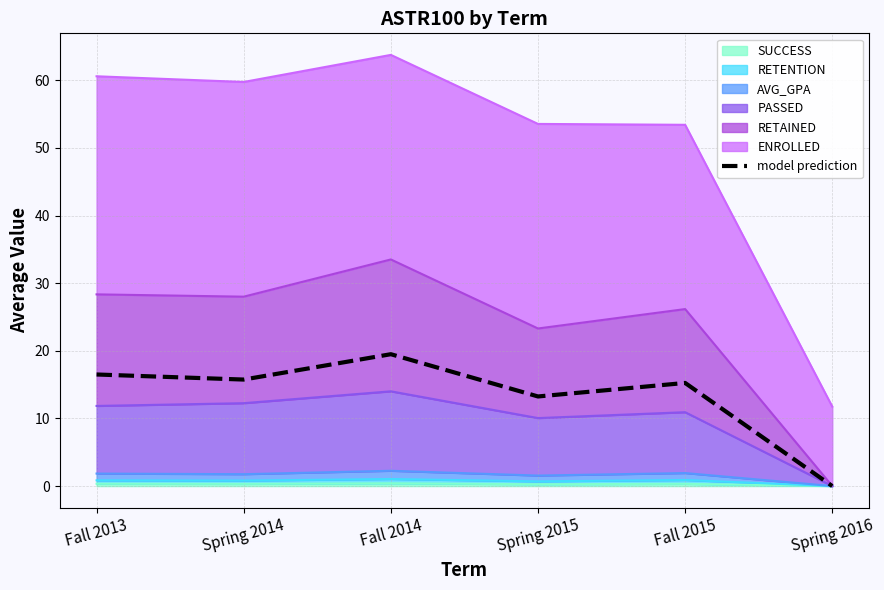

Which has a higher value, Fall 2015 or Spring 2015?

Fall 2015